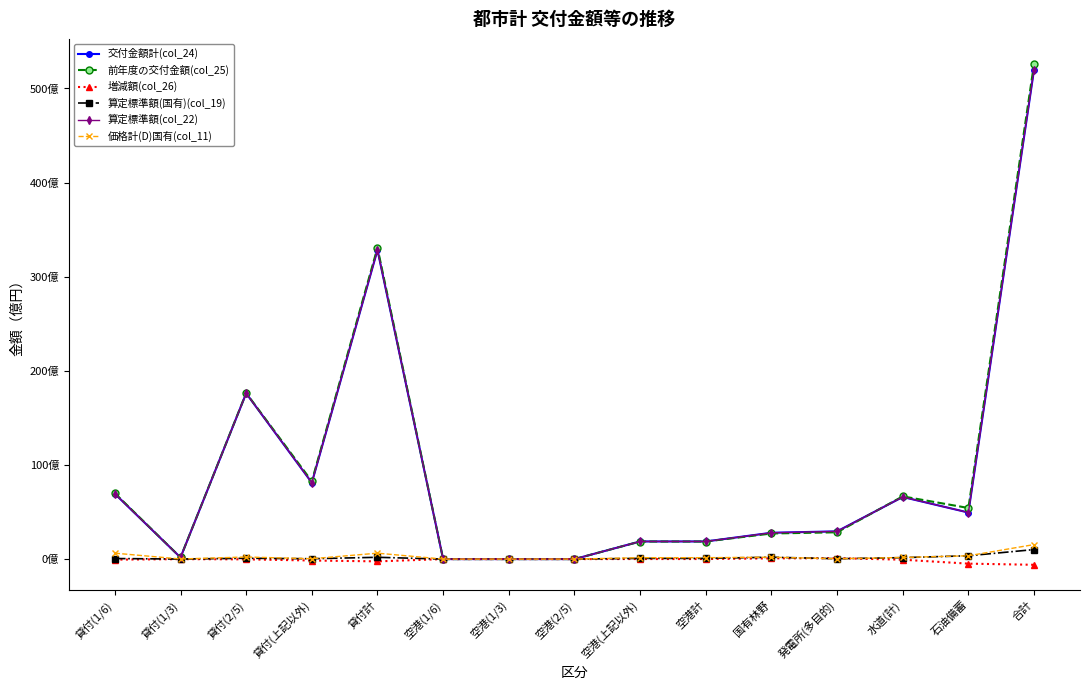

True or false: 算定標準額(国有)(col_19) and 前年度の交付金額(col_25) cross at least once.

False